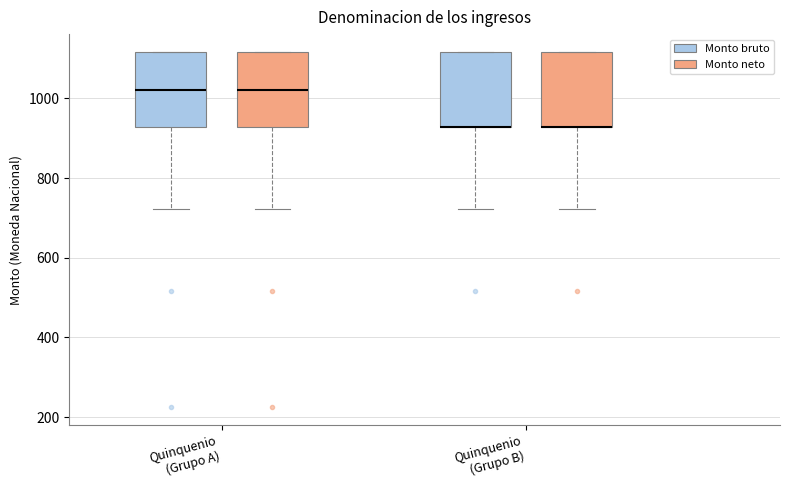

Reading left to right, transcribe this box plot: for each box, give where its median line is, the range the box spans, and where its two whiskers end, as read against the y-axis. The values are not printed on the chart, so give them approximately, as read against the axis.

Quinquenio (Grupo A) (Monto bruto): median 1020, box 920 to 1120, whiskers 720 to 1120
Quinquenio (Grupo A) (Monto neto): median 1020, box 920 to 1120, whiskers 720 to 1120
Quinquenio (Grupo B) (Monto bruto): median 920 (drawn on the box's lower edge), box 920 to 1120, whiskers 720 to 1120
Quinquenio (Grupo B) (Monto neto): median 920 (drawn on the box's lower edge), box 920 to 1120, whiskers 720 to 1120